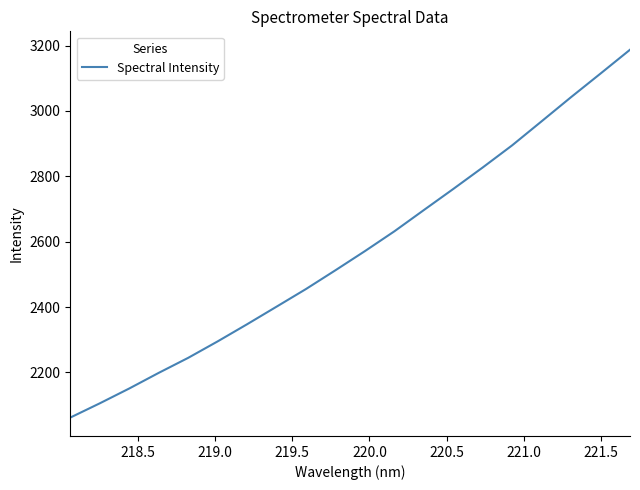

Count the number of data series in this chart.

1